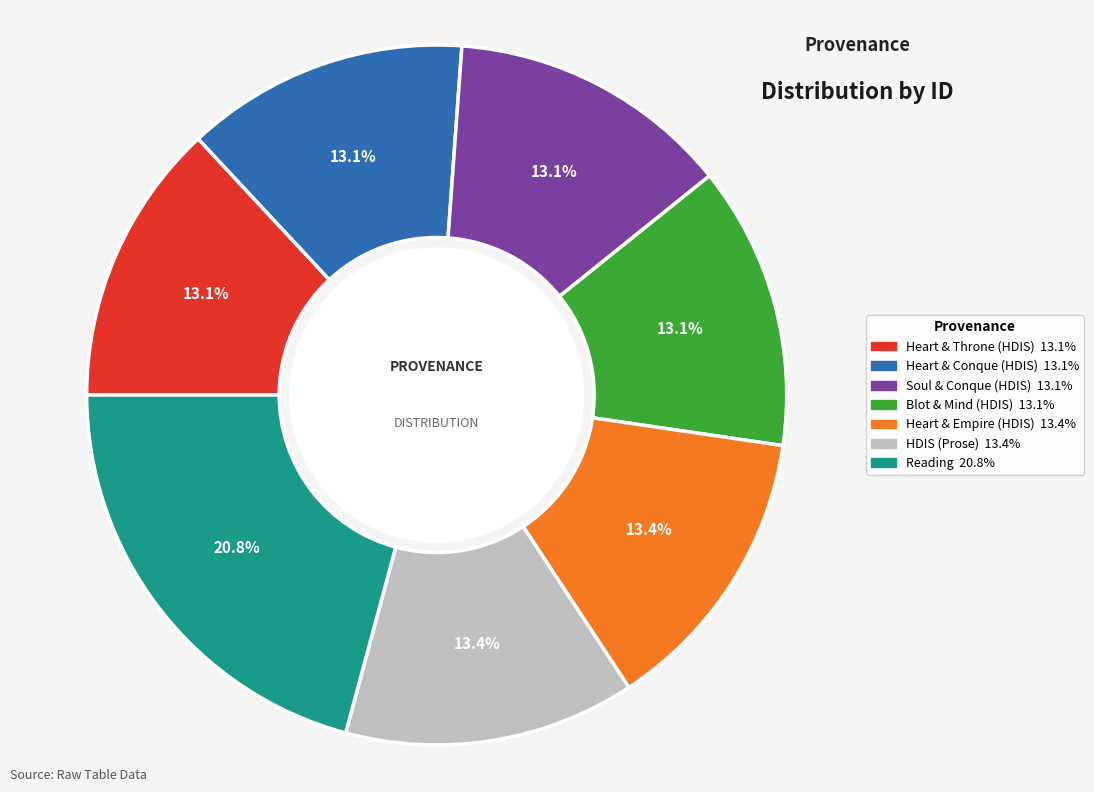

Is there a majority slice in this chart?

No